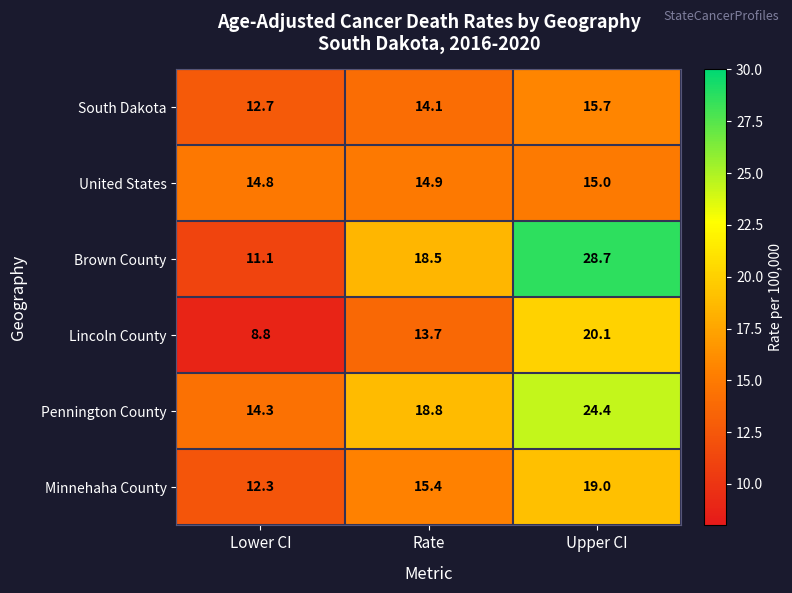

At Rate, list the series in order from largest to smallest.

Pennington County, Brown County, Minnehaha County, United States, South Dakota, Lincoln County